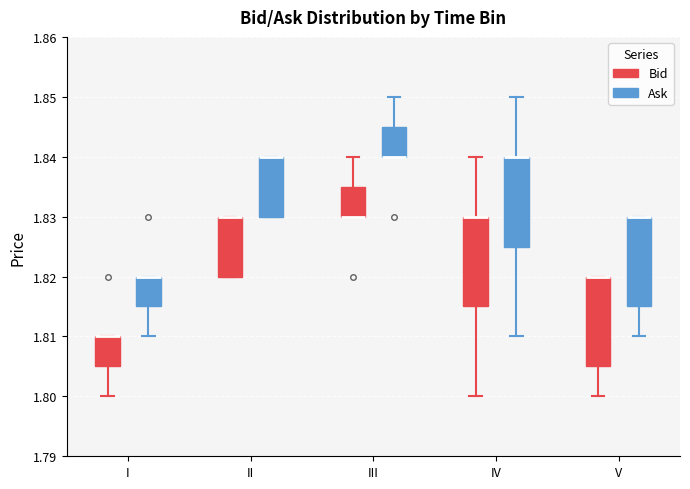

Reading left to right, read every box against the y-axis: the position of its median line, the range the box covers, and the ends of its whiskers. The values are not printed on the chart, so give them approximately, as read against the axis.

I (Bid): median 1.810 (drawn on the box's upper edge), box 1.805 to 1.810, whiskers 1.800 to 1.810
I (Ask): median 1.820 (drawn on the box's upper edge), box 1.815 to 1.820, whiskers 1.810 to 1.820
II (Bid): median 1.830 (drawn on the box's upper edge), box 1.820 to 1.830, whiskers 1.820 to 1.830
II (Ask): median 1.840 (drawn on the box's upper edge), box 1.830 to 1.840, whiskers 1.830 to 1.840
III (Bid): median 1.830 (drawn on the box's lower edge), box 1.830 to 1.835, whiskers 1.830 to 1.840
III (Ask): median 1.840 (drawn on the box's lower edge), box 1.840 to 1.845, whiskers 1.840 to 1.850
IV (Bid): median 1.830 (drawn on the box's upper edge), box 1.815 to 1.830, whiskers 1.800 to 1.840
IV (Ask): median 1.840 (drawn on the box's upper edge), box 1.825 to 1.840, whiskers 1.810 to 1.850
V (Bid): median 1.820 (drawn on the box's upper edge), box 1.805 to 1.820, whiskers 1.800 to 1.820
V (Ask): median 1.830 (drawn on the box's upper edge), box 1.815 to 1.830, whiskers 1.810 to 1.830